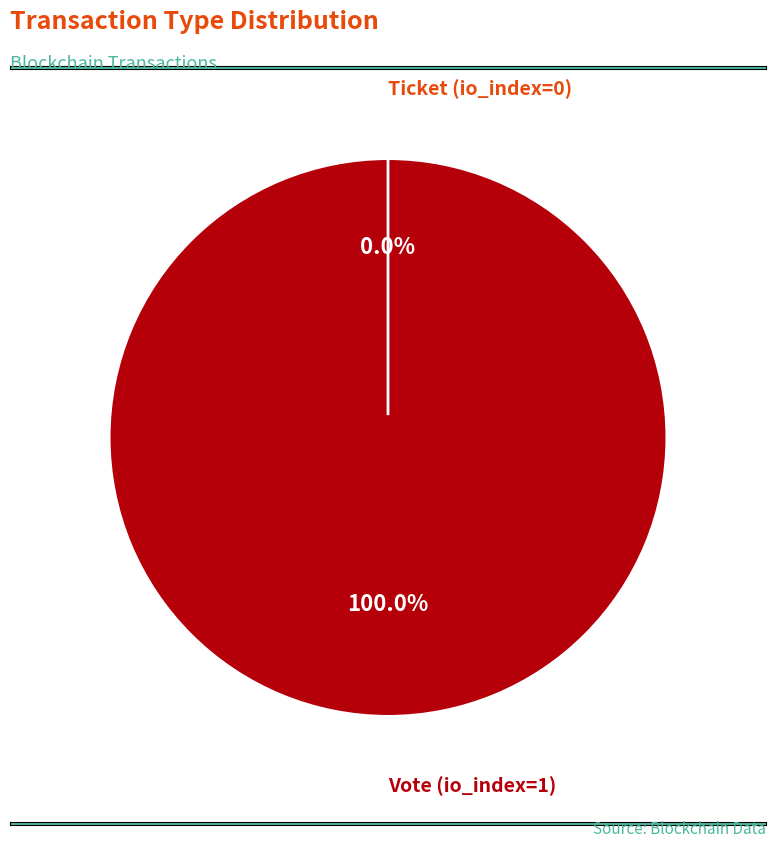

To the nearest percent, what percentage of the pie is Vote (io_index=1)?

100%